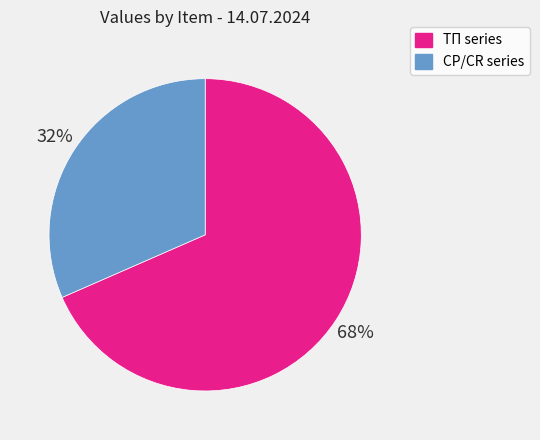

Is there any slice that represents more than half of the pie?

Yes